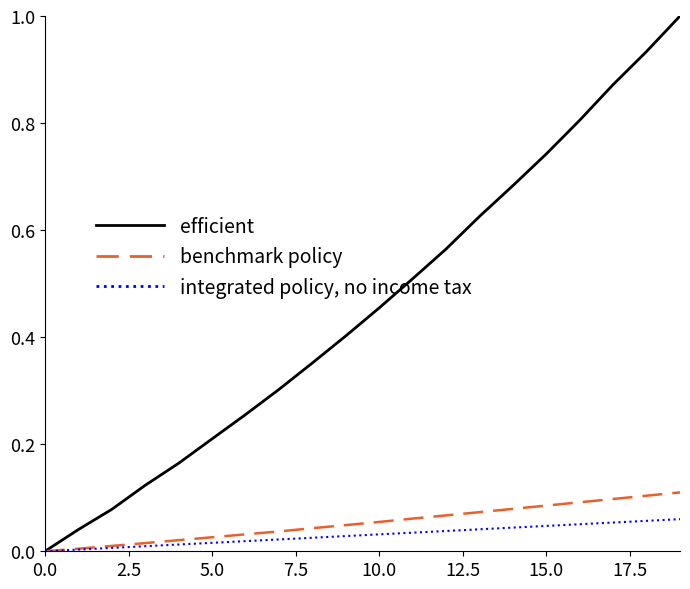

How many lines are shown in the chart?

3